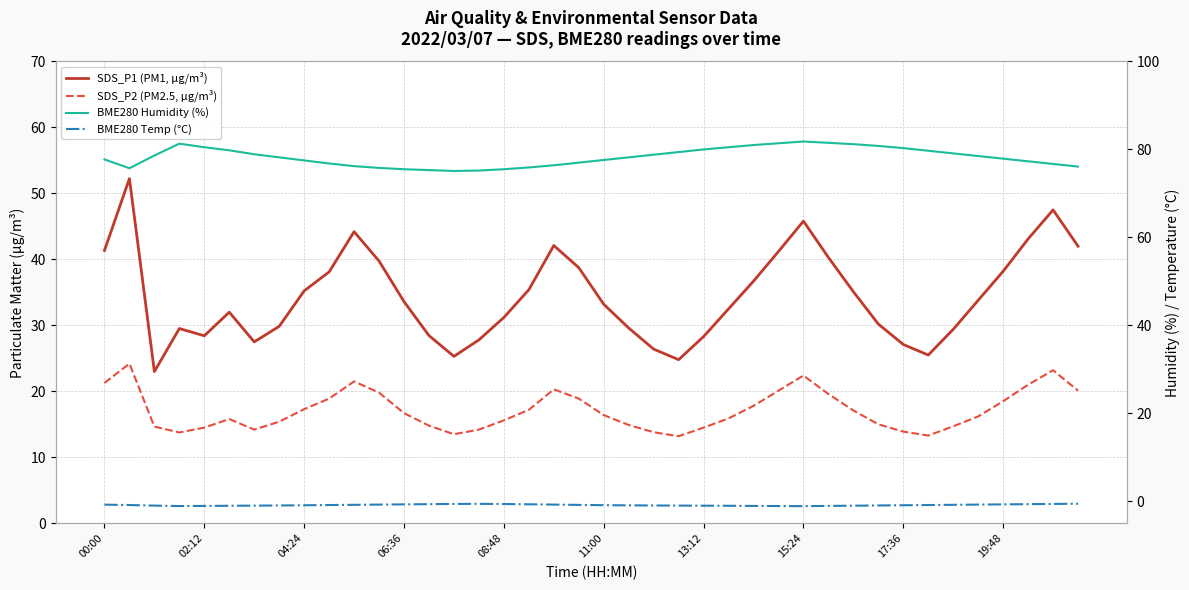

Reading left to right, extract all data points from this chart.

SDS_P1 (PM1, µg/m³): 41.4	52.2	23.0	29.5	28.4	32.0	27.5	29.9	35.2	38.1	44.2	39.8	33.6	28.4	25.3	27.8	31.2	35.4	42.1	38.8	33.2	29.6	26.4	24.8	28.3	32.5	36.7	41.2	45.8	40.3	35.1	30.2	27.1	25.5	29.4	33.8	38.2	43.1	47.5	42.0
SDS_P2 (PM2.5, µg/m³): 21.3	24.2	14.7	13.8	14.5	15.8	14.2	15.4	17.3	18.9	21.5	19.8	16.7	14.8	13.5	14.2	15.6	17.2	20.3	18.9	16.4	14.9	13.8	13.2	14.5	15.9	17.8	20.1	22.4	19.6	17.1	15.0	13.9	13.3	14.7	16.2	18.5	21.0	23.2	20.1
BME280 Humidity (%): 77.7	75.7	78.6	81.3	80.5	79.8	78.9	78.2	77.5	76.8	76.2	75.8	75.5	75.3	75.1	75.2	75.5	75.9	76.4	77.0	77.6	78.2	78.8	79.4	80.0	80.5	81.0	81.4	81.8	81.5	81.2	80.8	80.3	79.7	79.1	78.5	77.9	77.3	76.7	76.1
BME280 Temp (°C): -0.8	-0.8	-1.0	-1.1	-1.1	-1.0	-1.0	-0.9	-0.9	-0.8	-0.8	-0.8	-0.7	-0.7	-0.6	-0.6	-0.6	-0.7	-0.8	-0.8	-0.9	-0.9	-0.9	-1.0	-1.0	-1.0	-1.1	-1.1	-1.1	-1.1	-1.0	-0.9	-0.9	-0.8	-0.8	-0.8	-0.7	-0.7	-0.6	-0.6